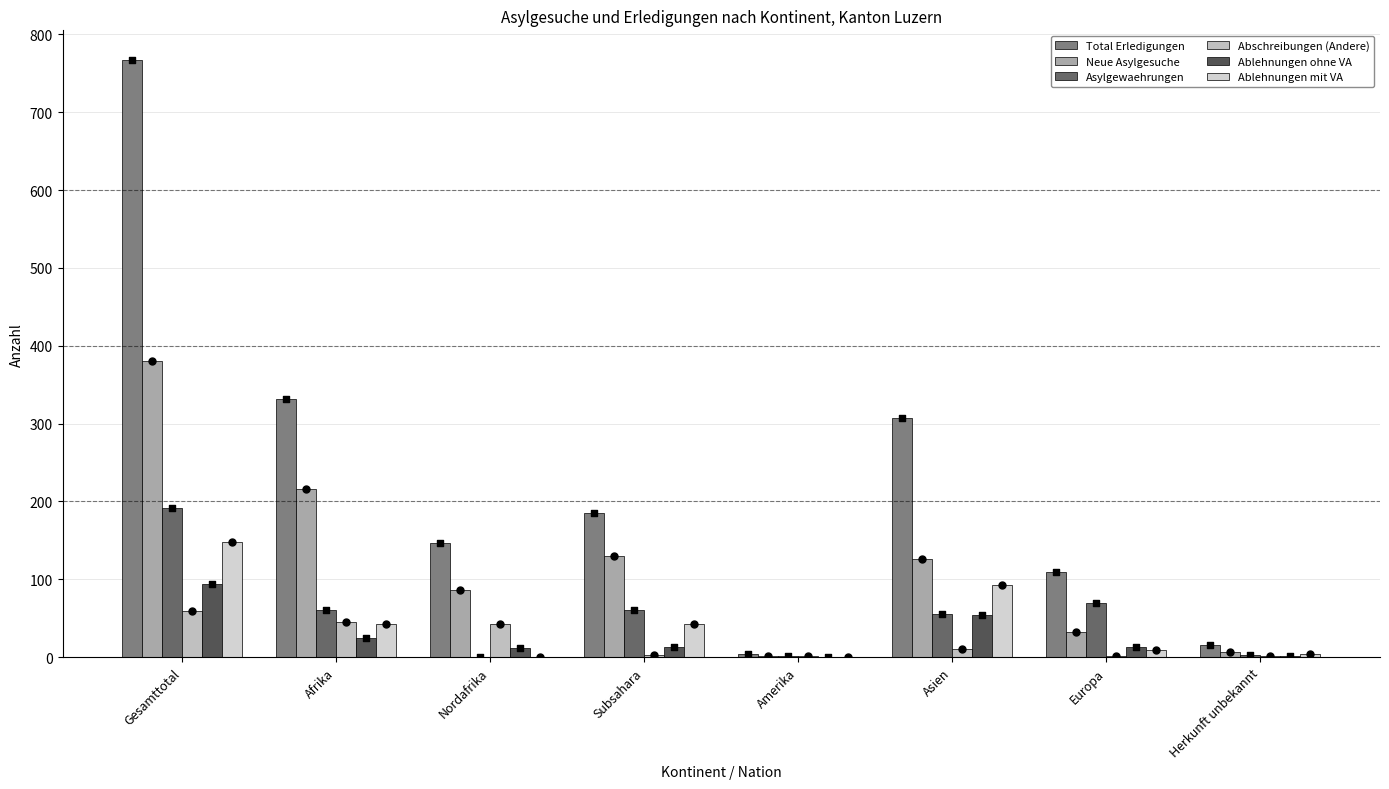

Which series contains the lowest Y value?

Asylgewaehrungen